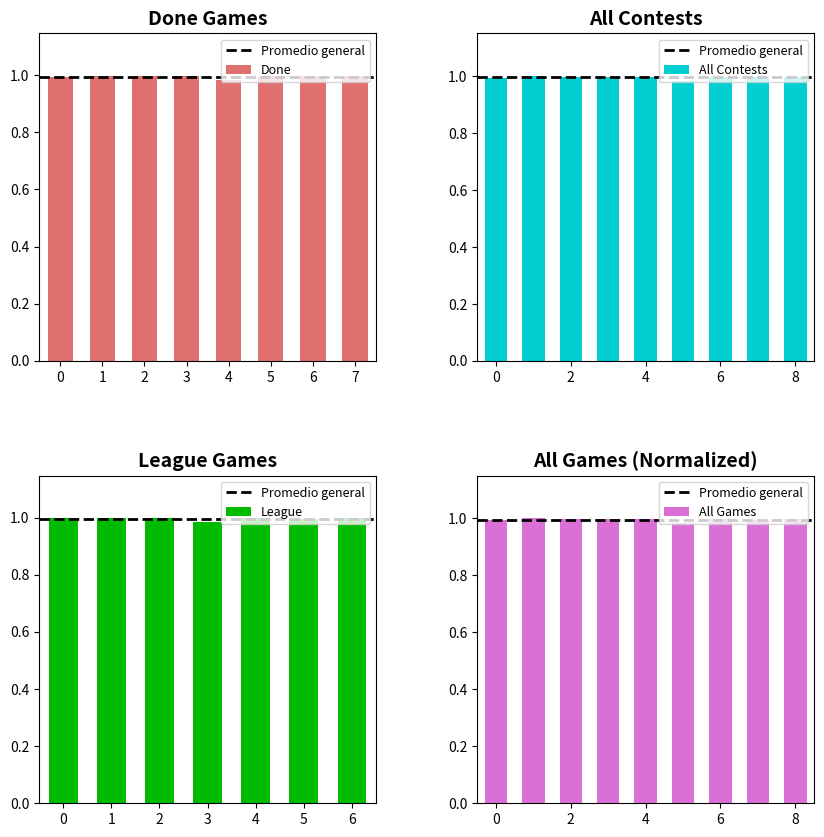

Between 2 and 6, which is larger?

2